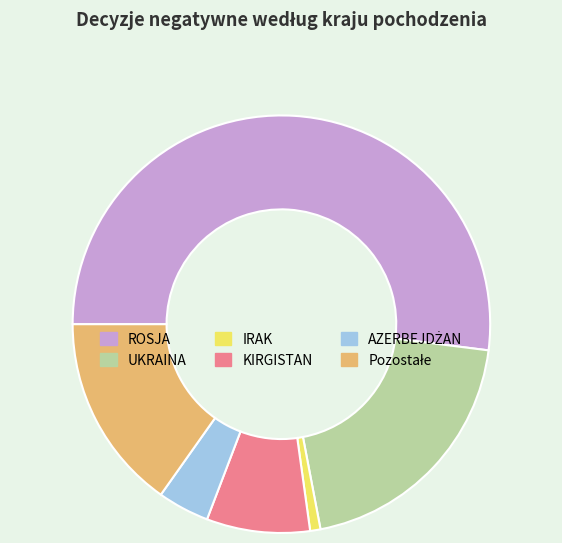

Is there any slice that represents more than half of the pie?

Yes